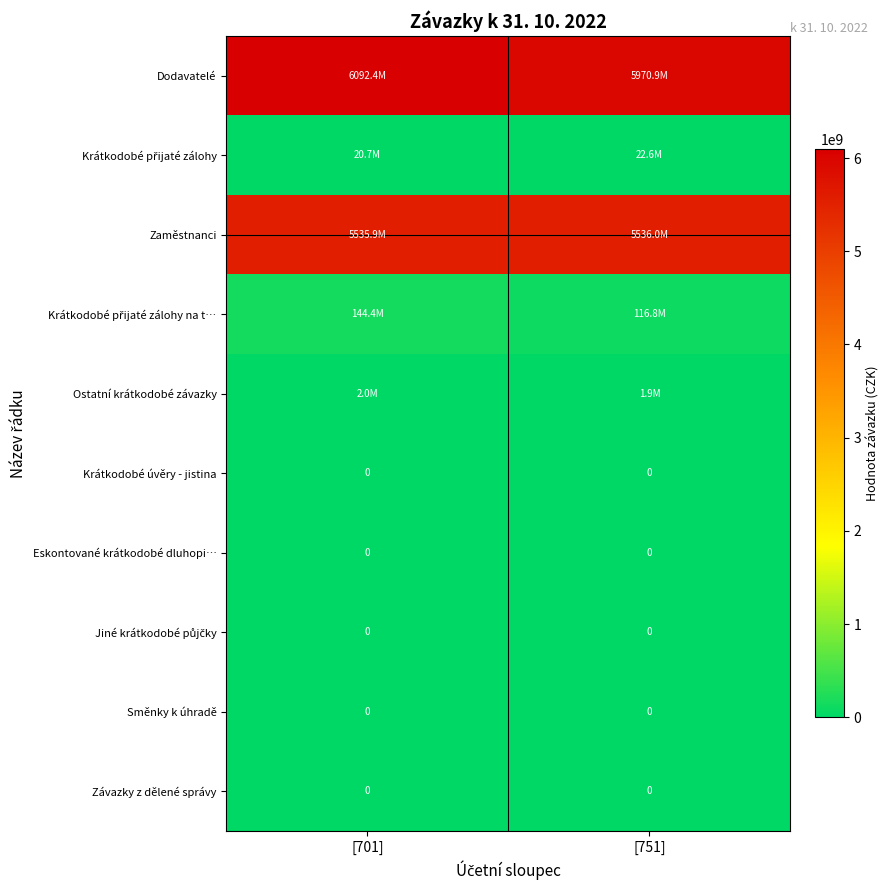

Rank the categories by Eskontované krátkodobé dluhopi… value from lowest to highest.

[701], [751]